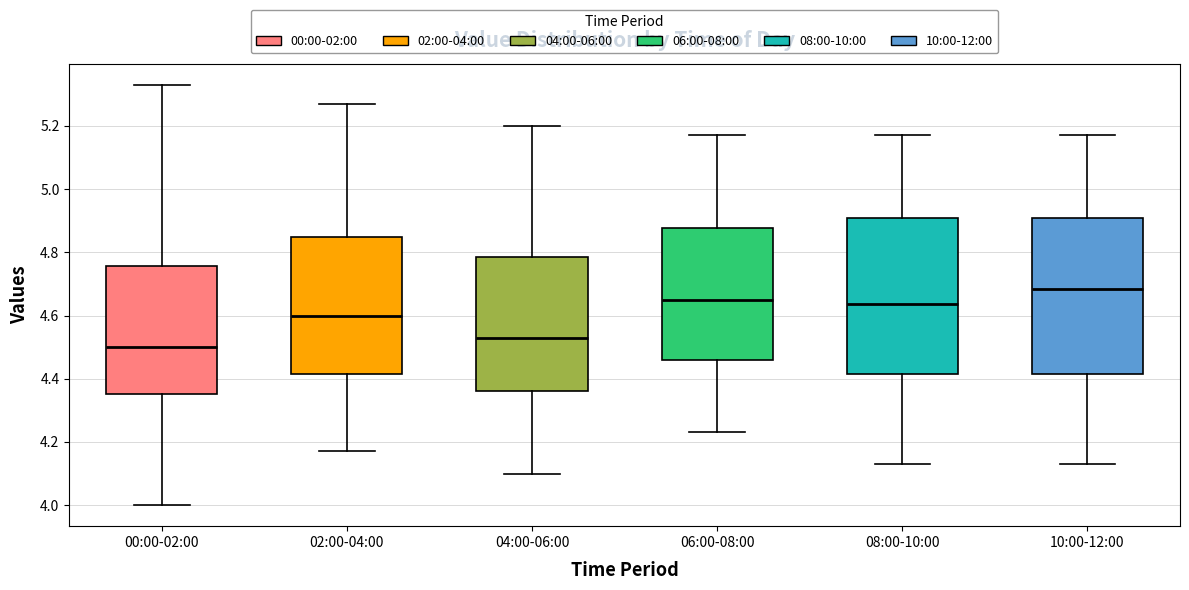

Which box has the highest median line?

10:00-12:00